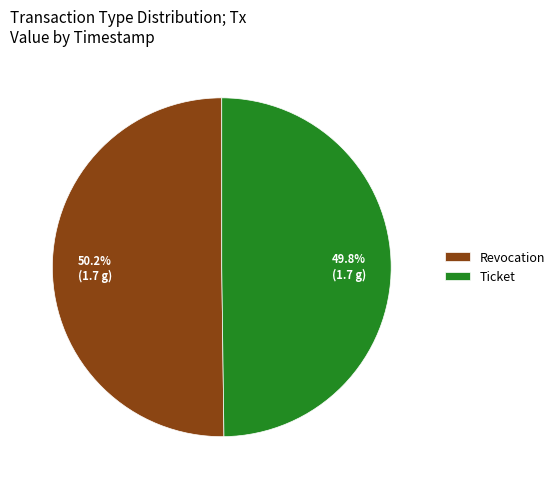

Is it true that Ticket is 50% of the pie?

True